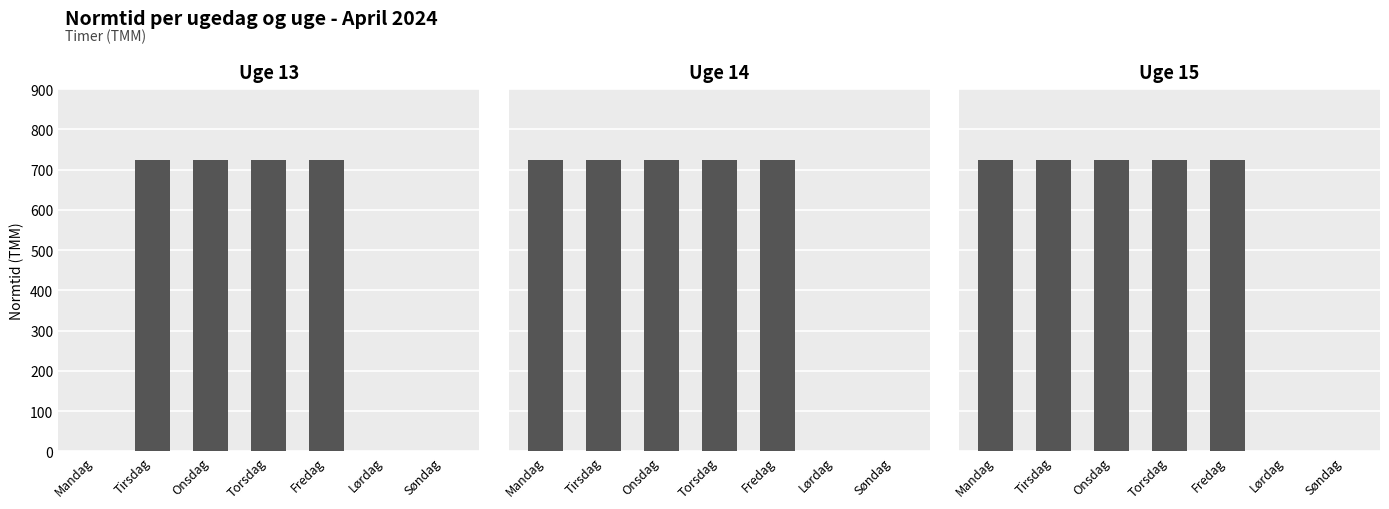

What is the difference between the second highest and minimum values in the Uge 15 series?

724